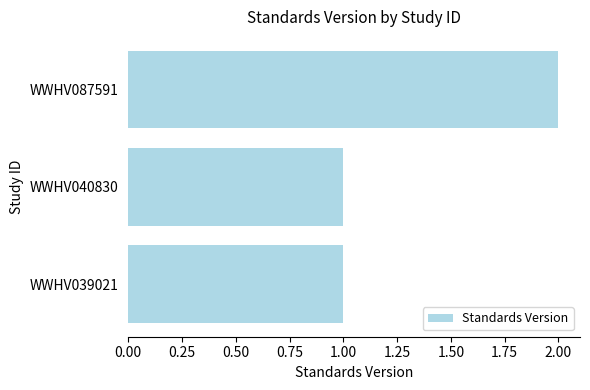

At which category does the chart reach its peak across all series?

WWHV087591